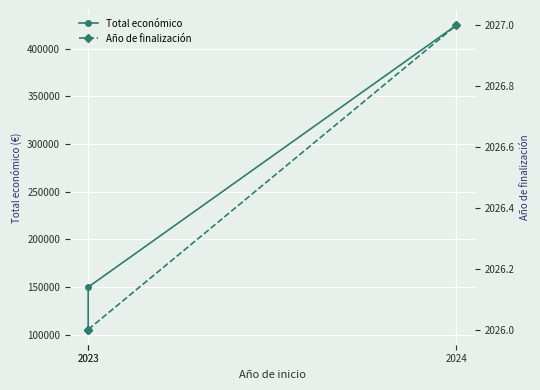

Which series has the largest total across all categories?

Total económico